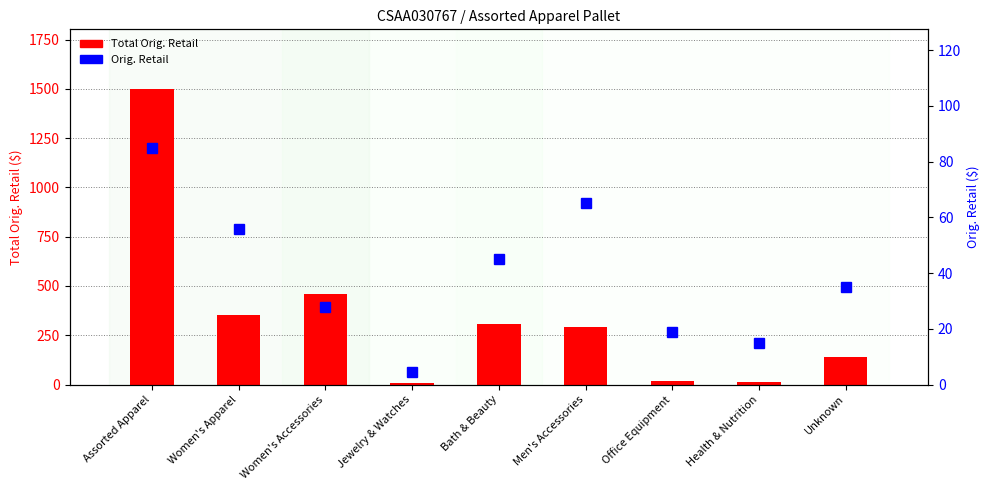

Is it true that Total Orig. Retail equals 27.3 at Office Equipment?

False